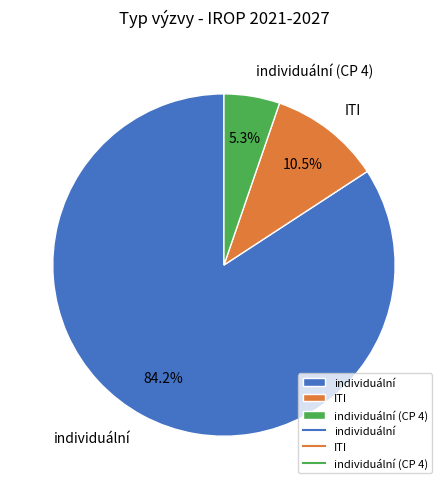

To the nearest percent, what is the combined percentage of individuální and ITI?

95%